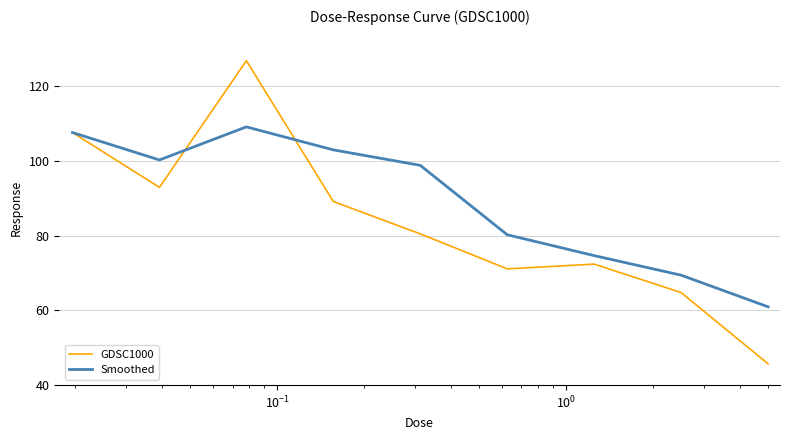

Which series has the largest range (max minus min)?

GDSC1000